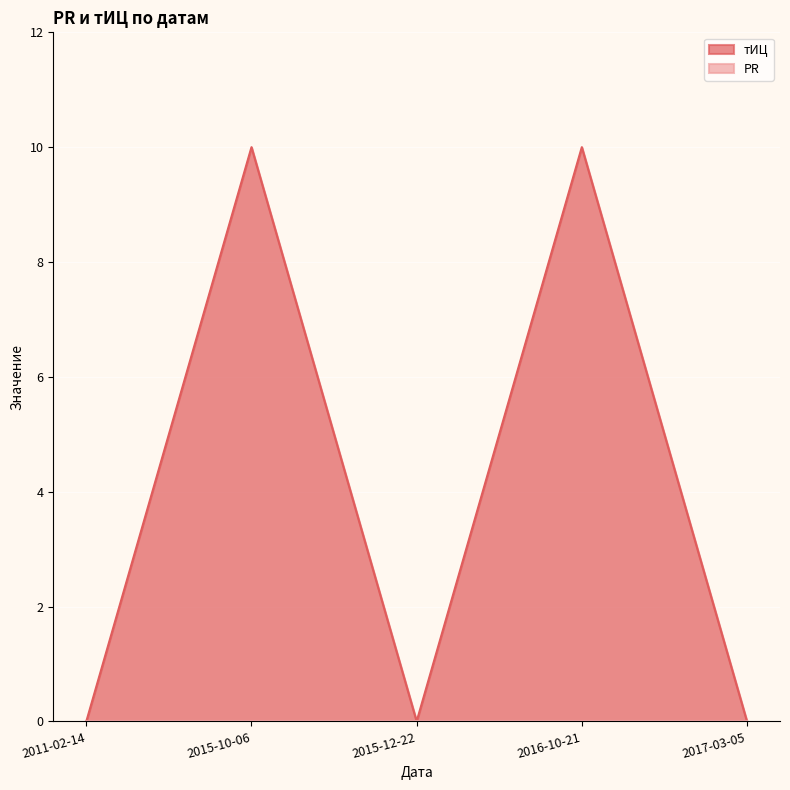

True or false: the data shows -5 at 2017-03-05.

False